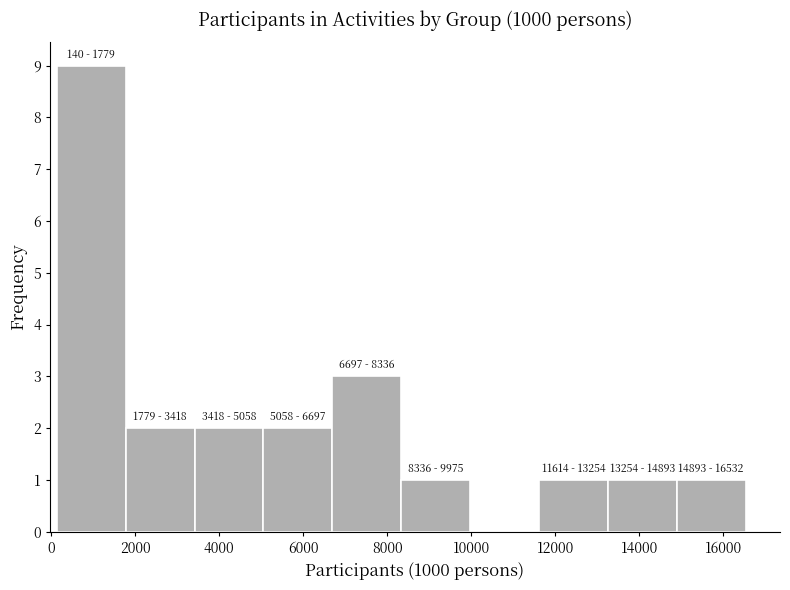

Which range on the x-axis has the tallest bar?

200 to 1800